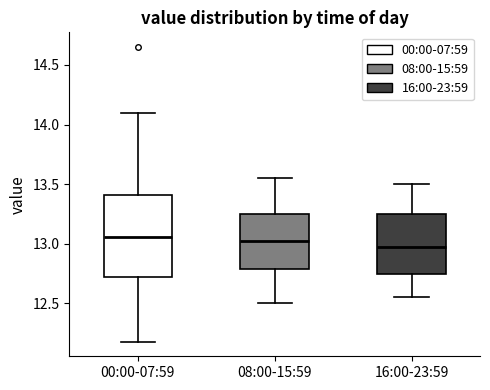

Reading left to right, transcribe this box plot: for each box, give where its median line is, the range the box spans, and where its two whiskers end, as read against the y-axis. The values are not printed on the chart, so give them approximately, as read against the axis.

00:00-07:59: median 13.05, box 12.70 to 13.40, whiskers 12.20 to 14.10
08:00-15:59: median 13.05, box 12.80 to 13.25, whiskers 12.50 to 13.55
16:00-23:59: median 13.00, box 12.75 to 13.25, whiskers 12.55 to 13.50